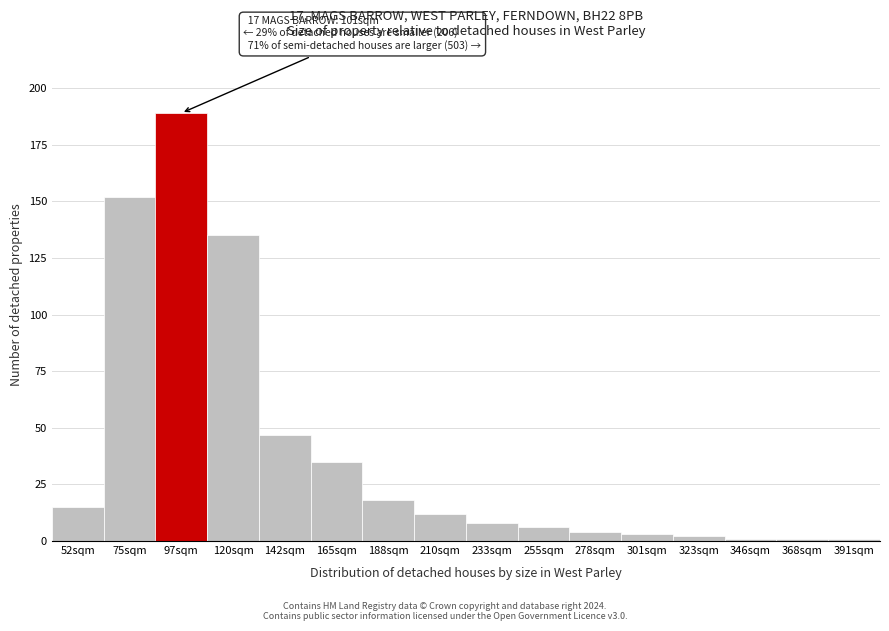

Reading left to right, what are all the values shown in this chart?

15	152	189	135	47	35	18	12	8	6	4	3	2	1	1	1